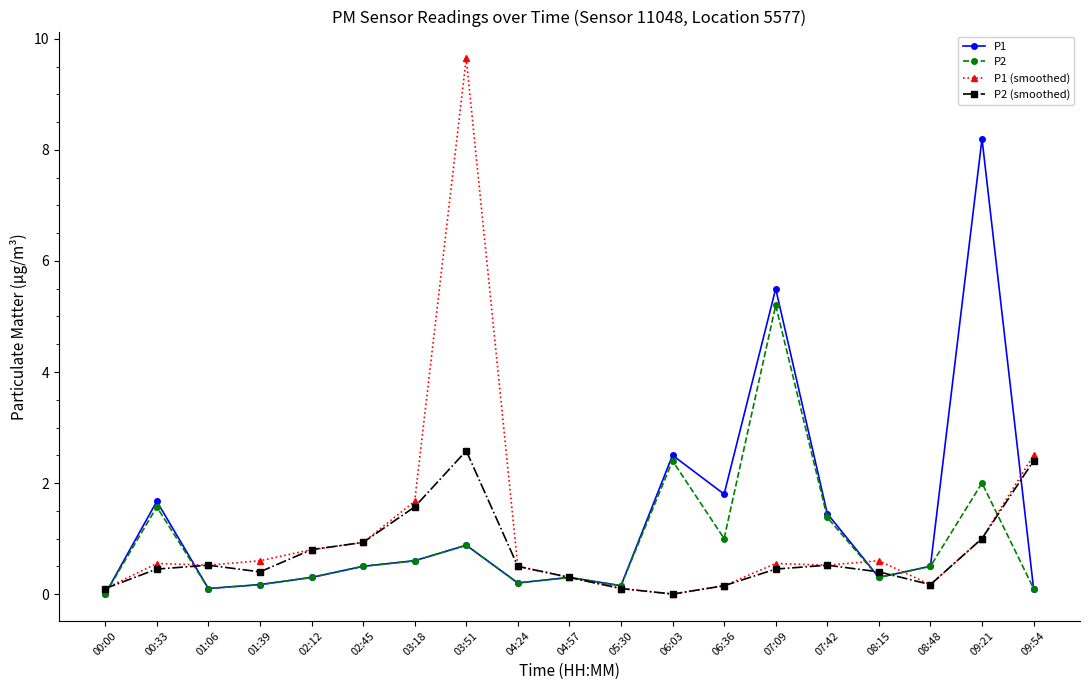

What is the label of the 15th point from the right?

02:12